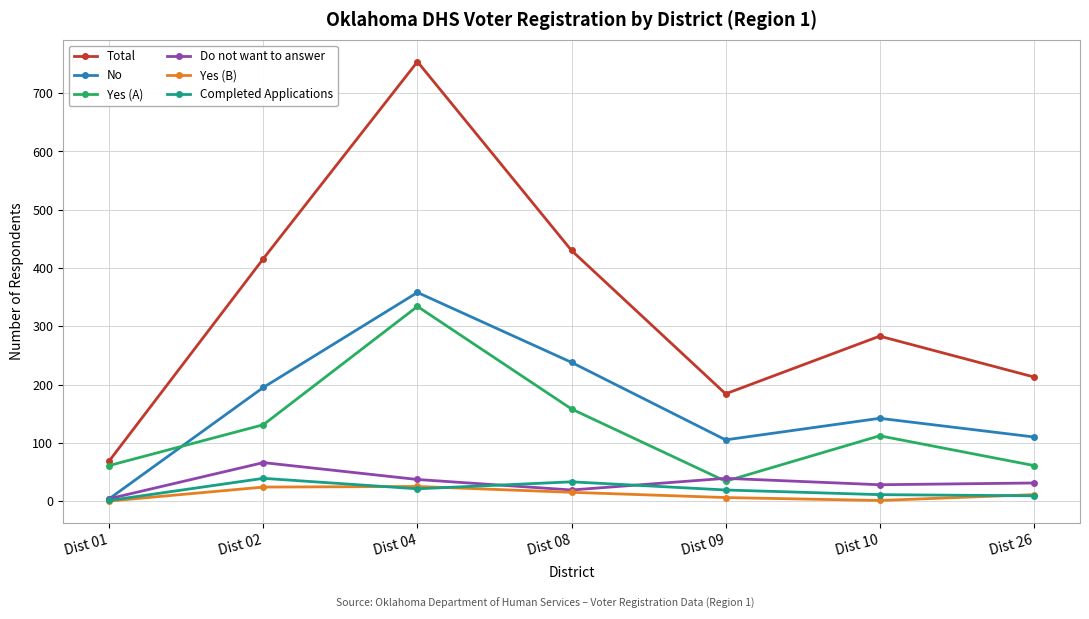

True or false: Total has more than 1 points higher than both neighbors.

True